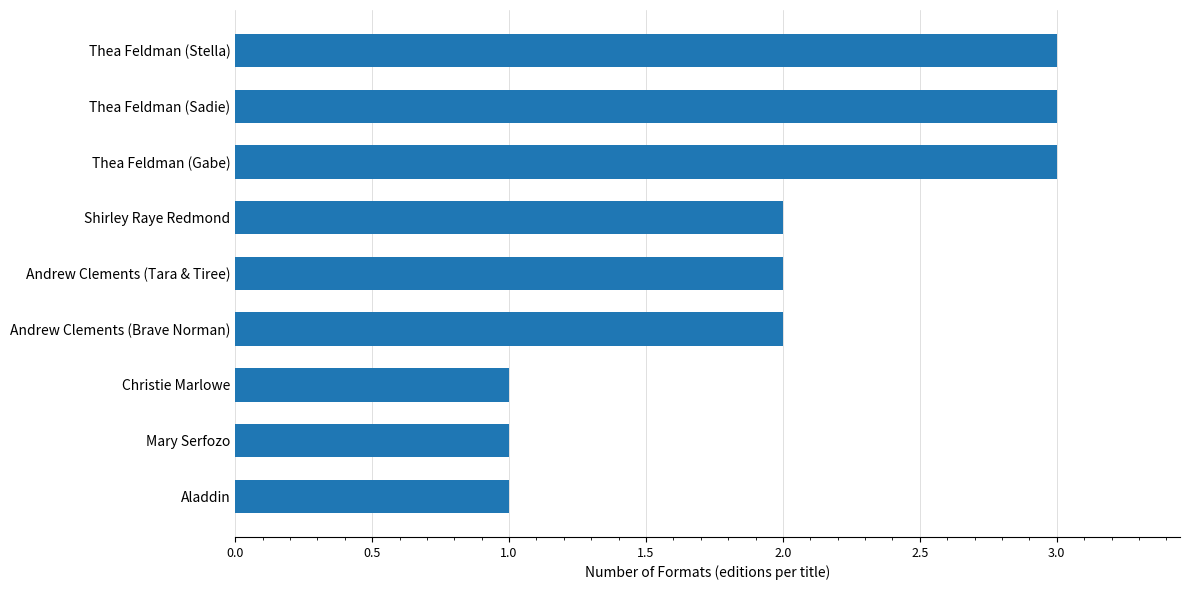

Are the bars grouped side by side (vs. stacked)?

No